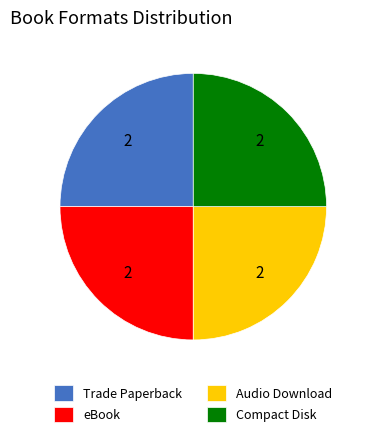

True or false: Audio Download accounts for 25% of the total.

True